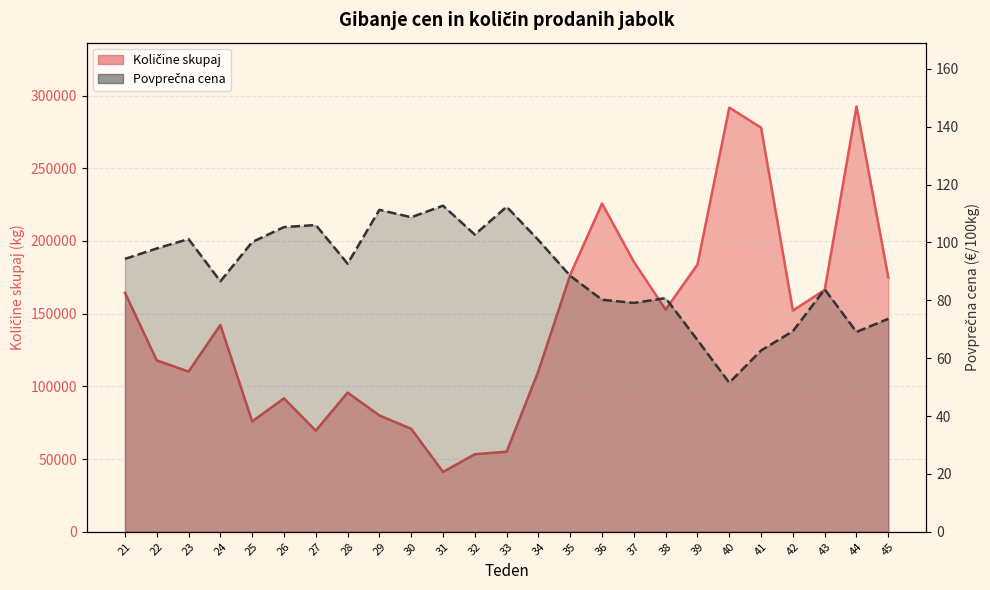

Between 29 and 38, which series saw the biggest shift?

Količine skupaj